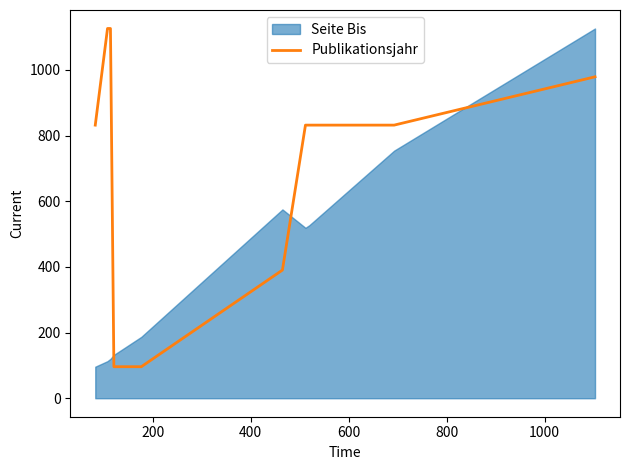

What is the average value?

714.0